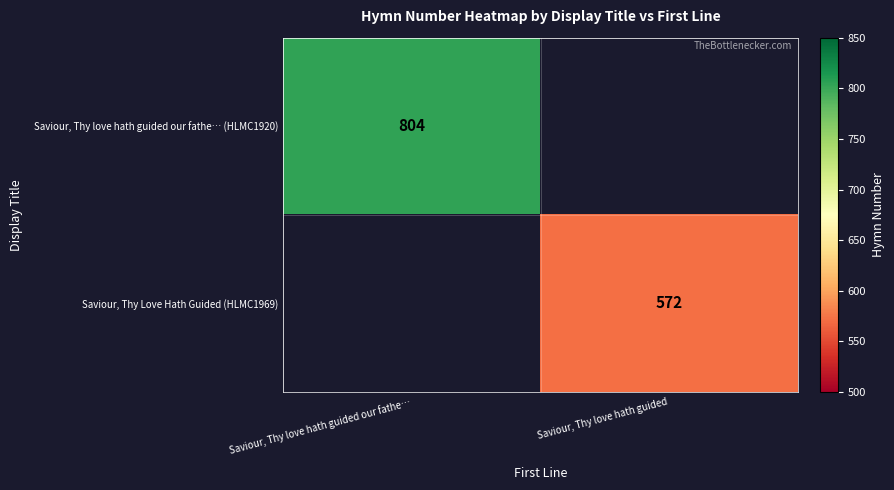

The Saviour, Thy love hath guided our fathe… (HLMC1920) series shows 804 at Saviour, Thy love hath guided our fathe…. True or false?

True